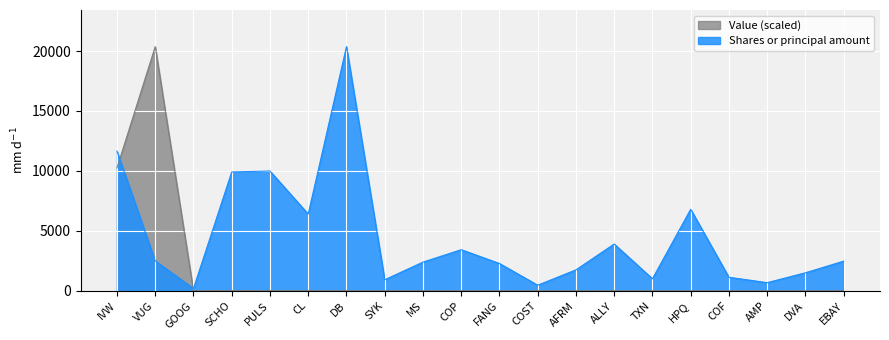

Which series has the widest spread of values?

Value